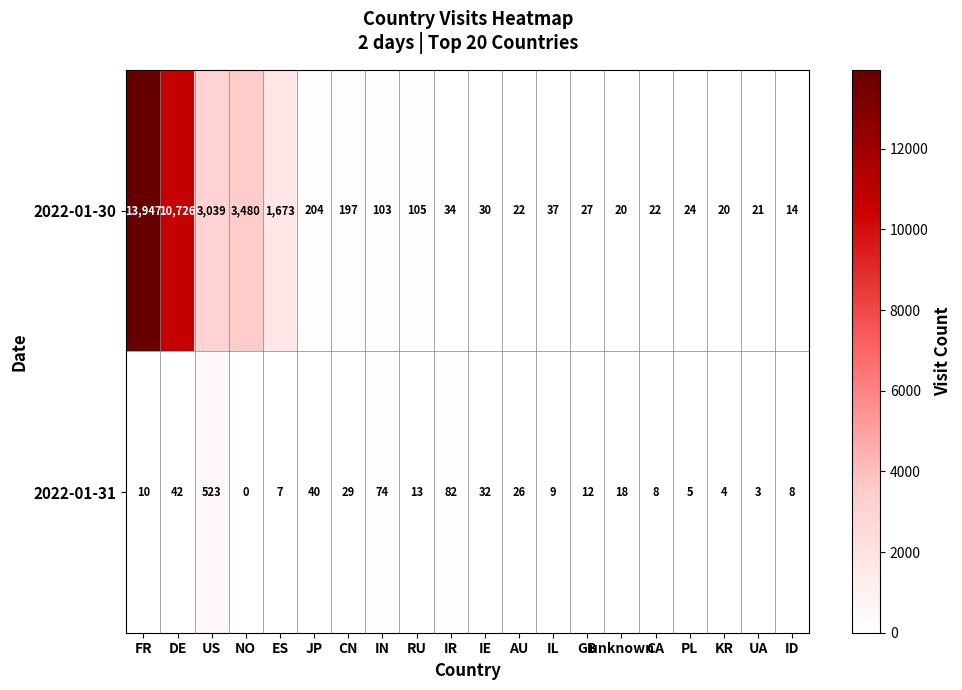

At which category does the chart reach its minimum across all series?

NO